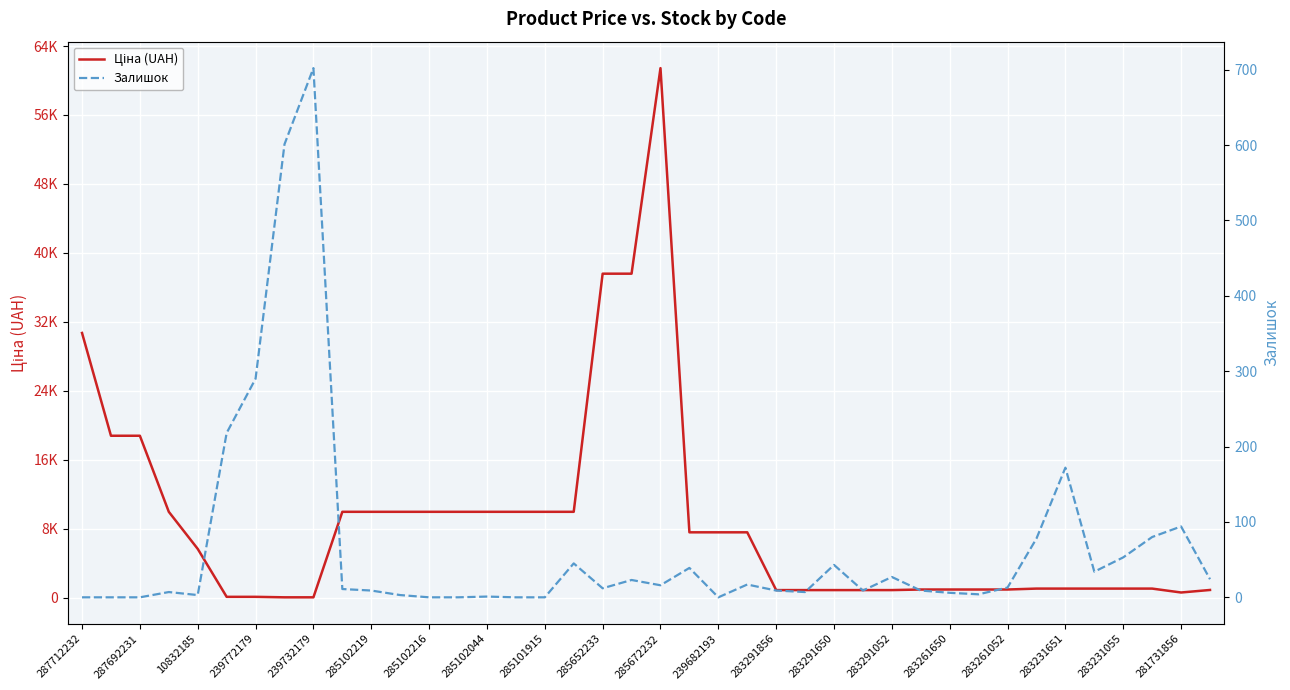

Rank the series by their maximum value, from lowest to highest.

Залишок, Ціна (UAH)